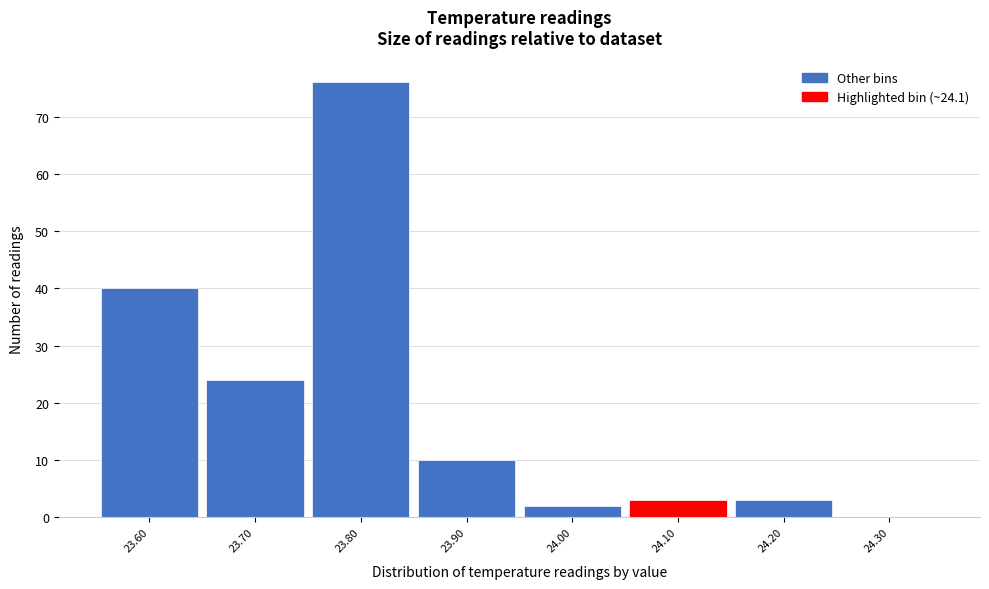

Over which range of the x-axis is the bar tallest?

23.75 to 23.85